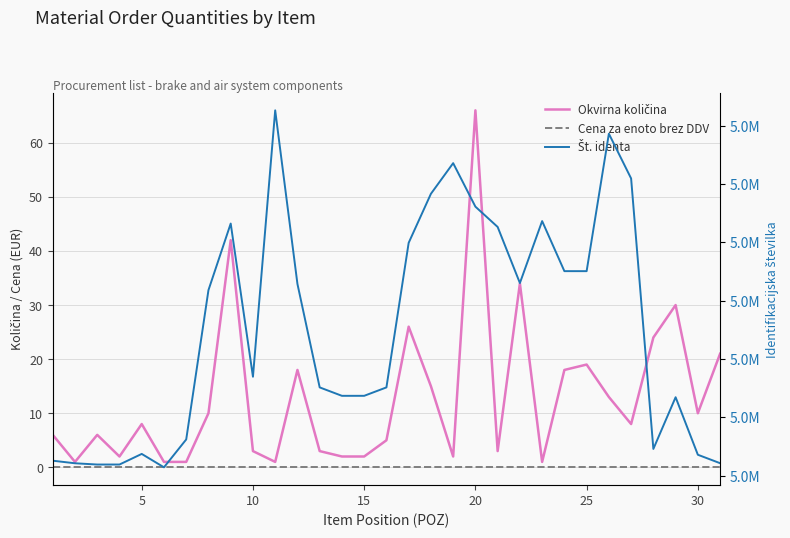

Is it true that Št. identa equals 5000965 at 15?

True